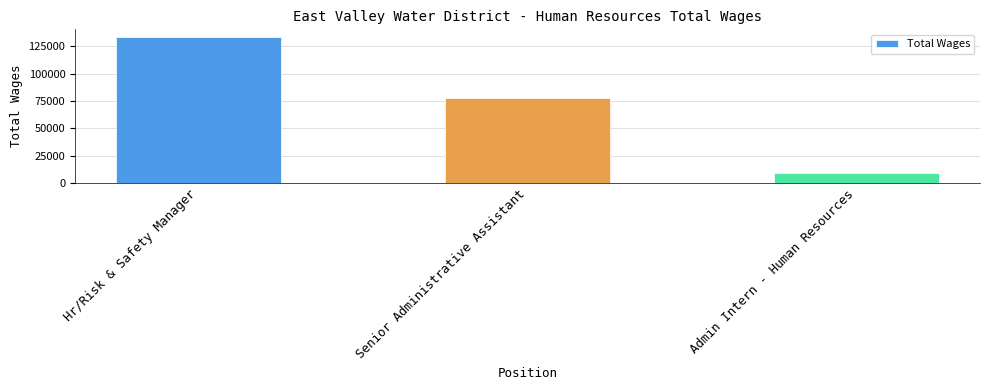

Is it true that the value at Senior Administrative Assistant is 107920?

False